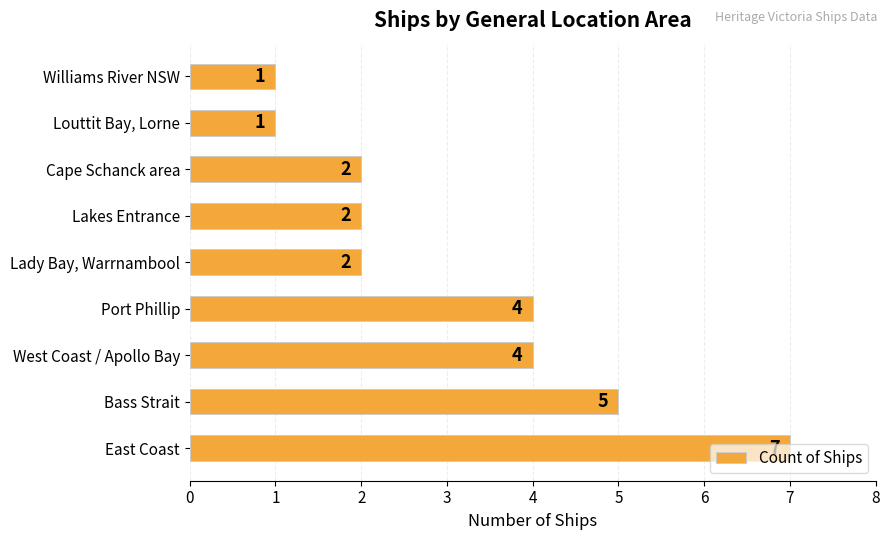

How many data points does each series have?

9